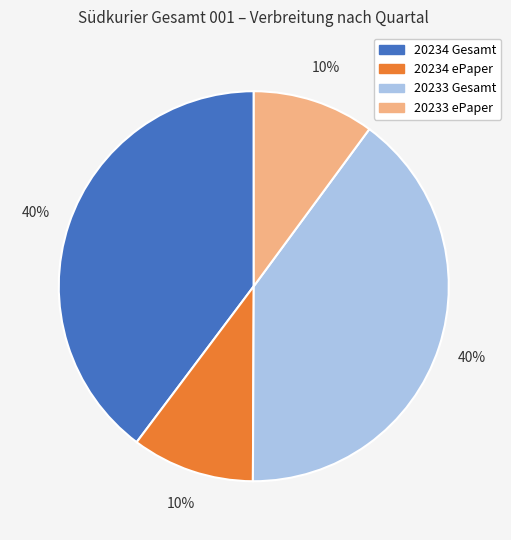

Does any single category account for the majority?

No